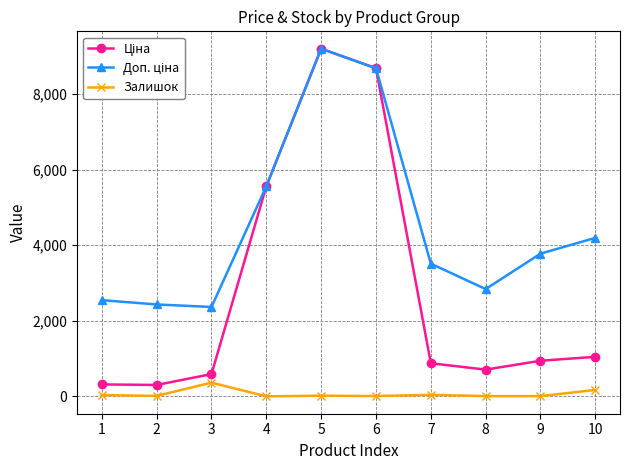

What is the highest value of the Залишок series?

365.0